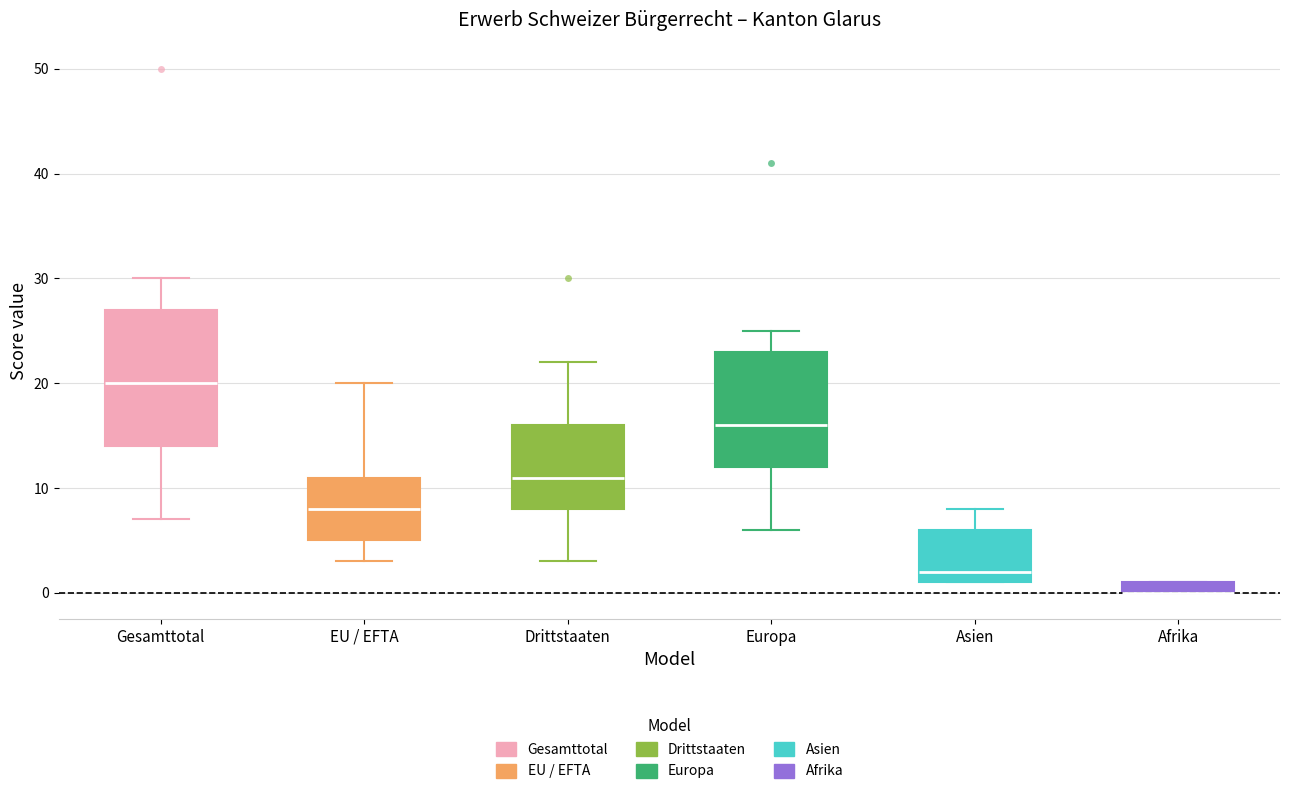

Where is the lower edge of the box for Gesamttotal on the y-axis? The values are not printed on the chart, so give them approximately, as read against the axis.

14